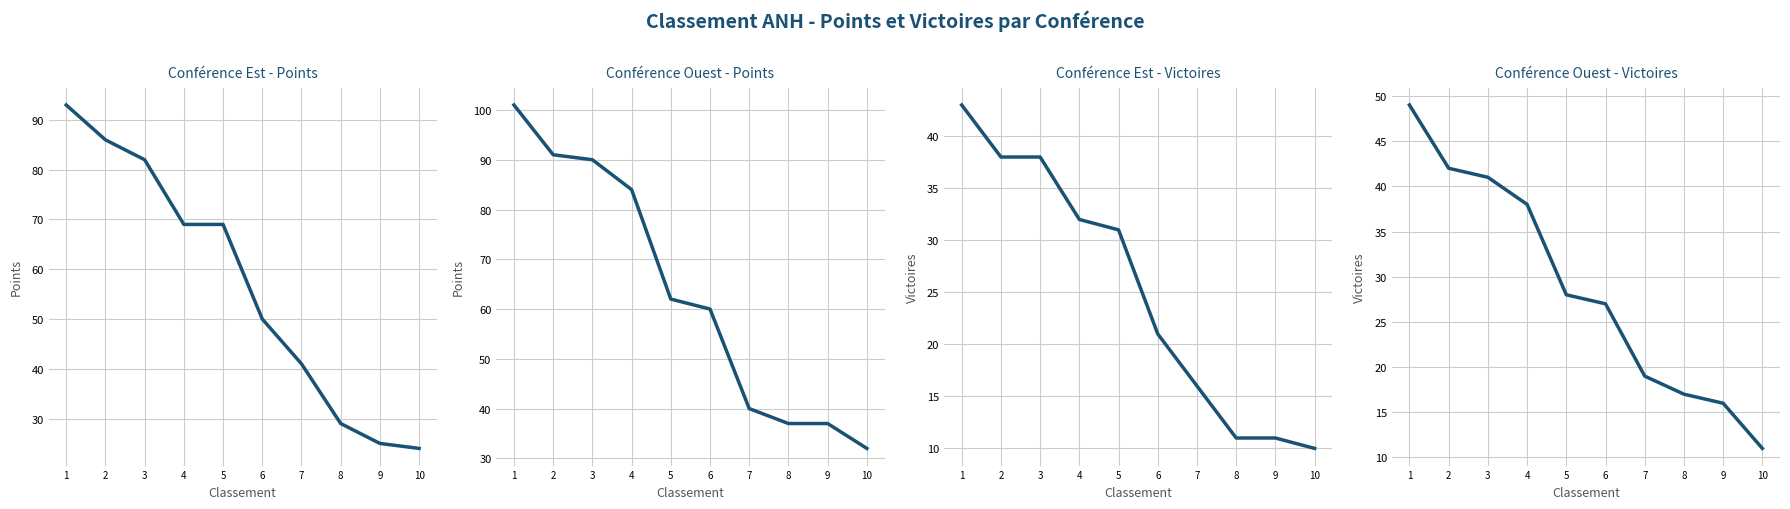

Does the chart have visible grid lines?

Yes